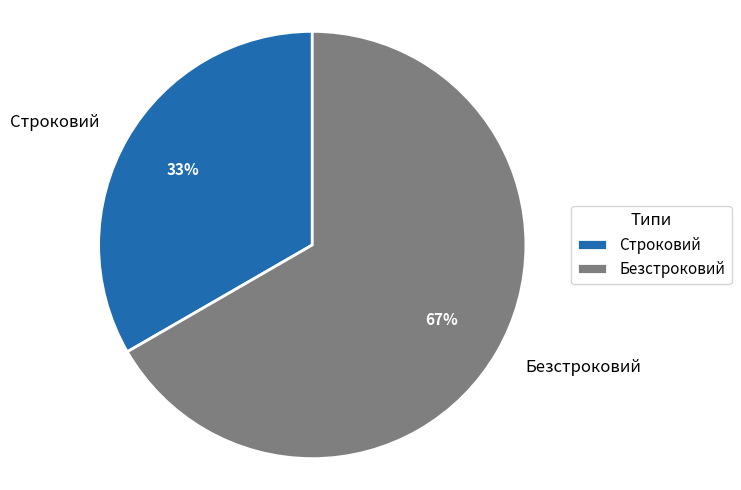

Which category has the biggest portion of the pie?

Безстроковий